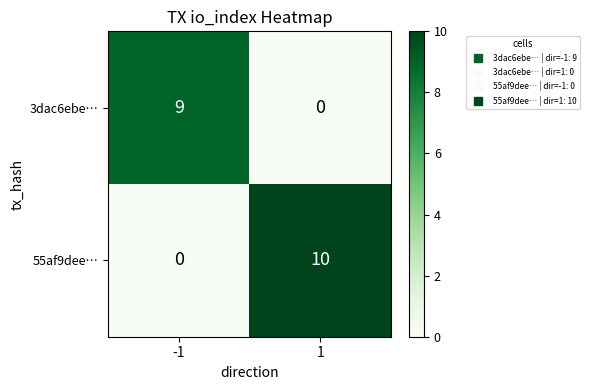

What is the difference between the 55af9dee… values at 1 and -1?

10